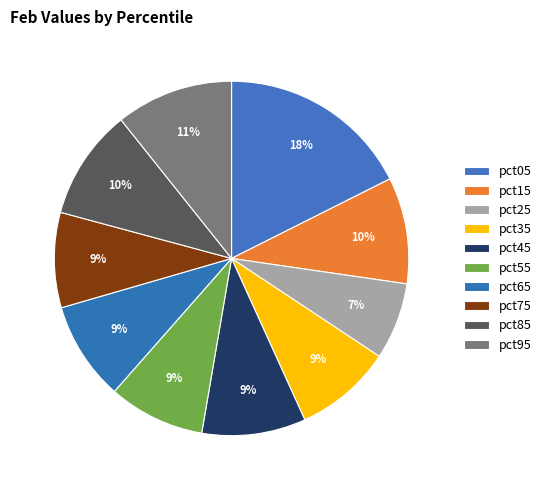

Which slice is the largest?

pct05